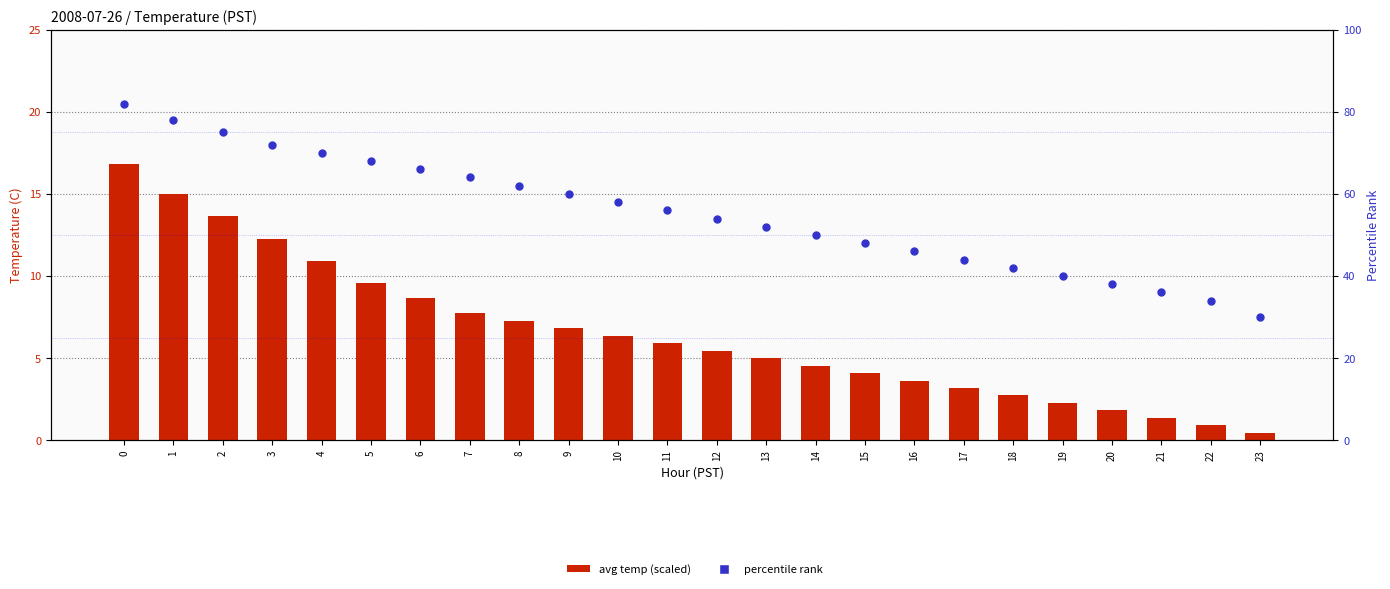

What are all the series names shown in the legend?

avg temp (scaled), percentile rank